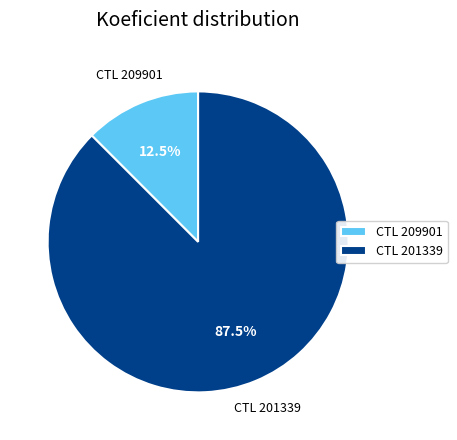

What is the total percentage of CTL 209901 and CTL 201339?

100.0%